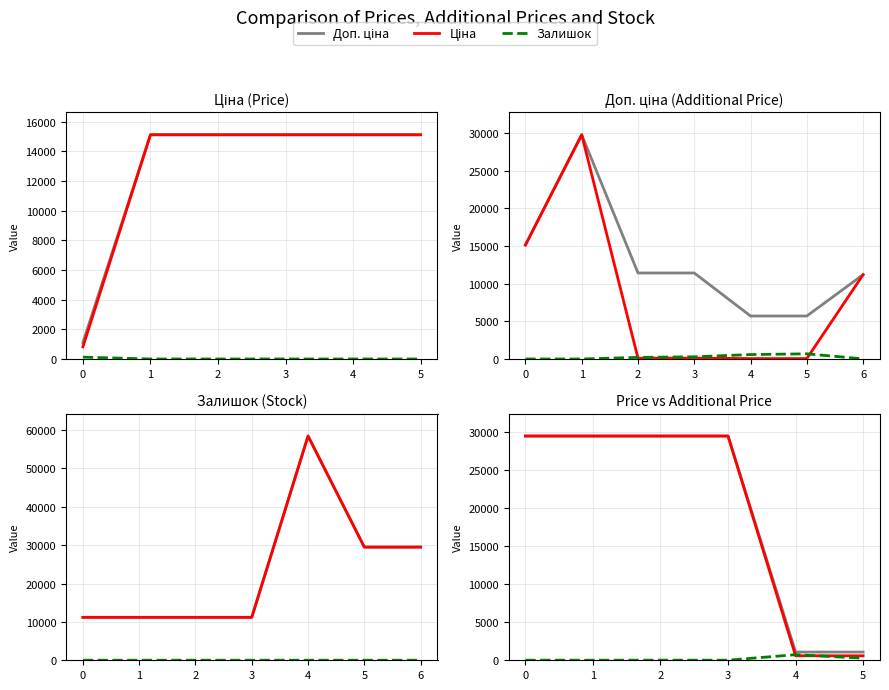

Which has a higher value, 4 or 1?

1